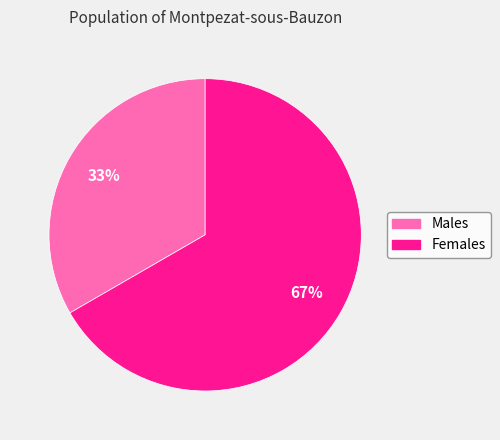

Does any single category account for the majority?

Yes